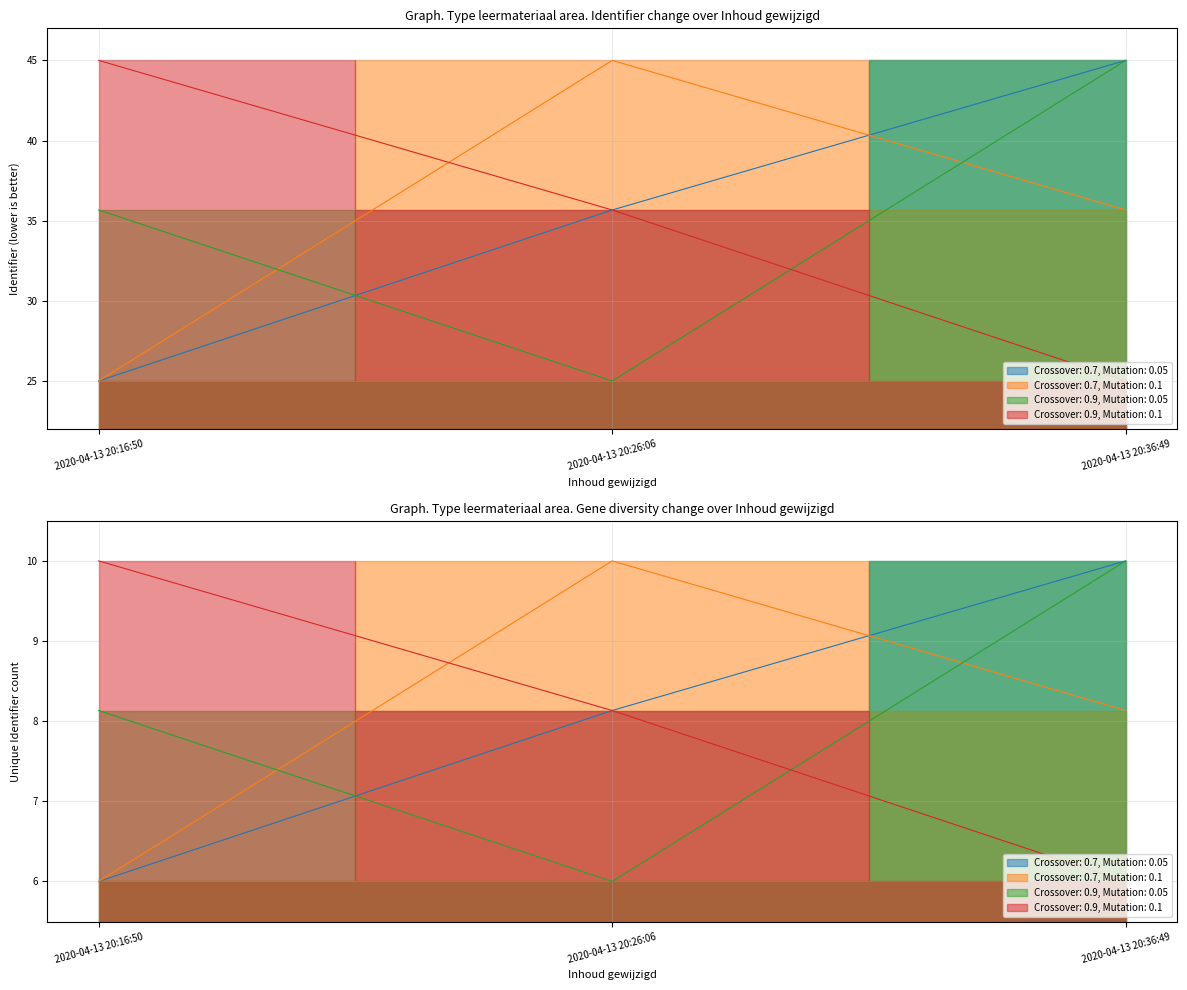

What is the difference between the maximum and minimum values in the Crossover: 0.7, Mutation: 0.1 series?

20.0